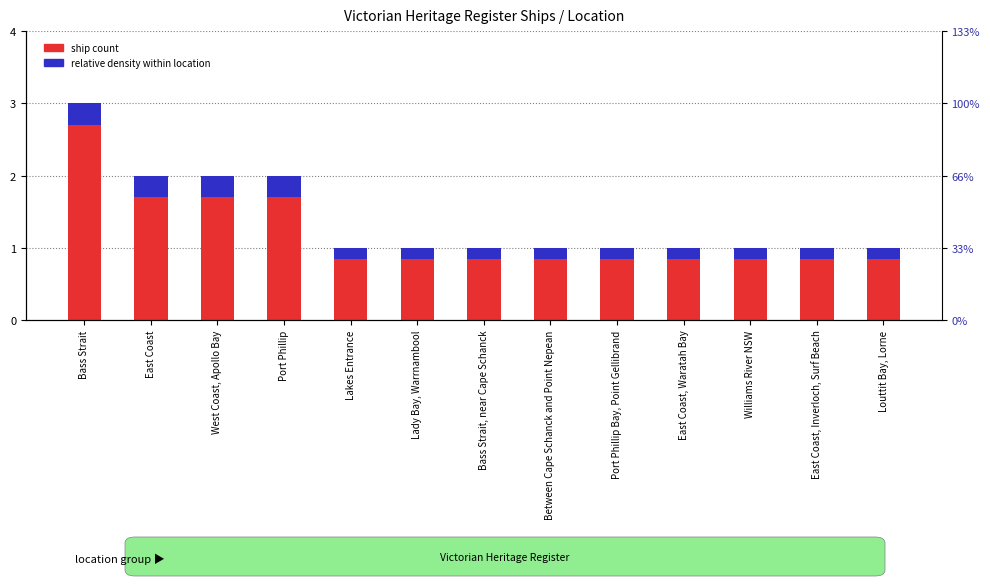

Does the chart contain stacked bars?

No